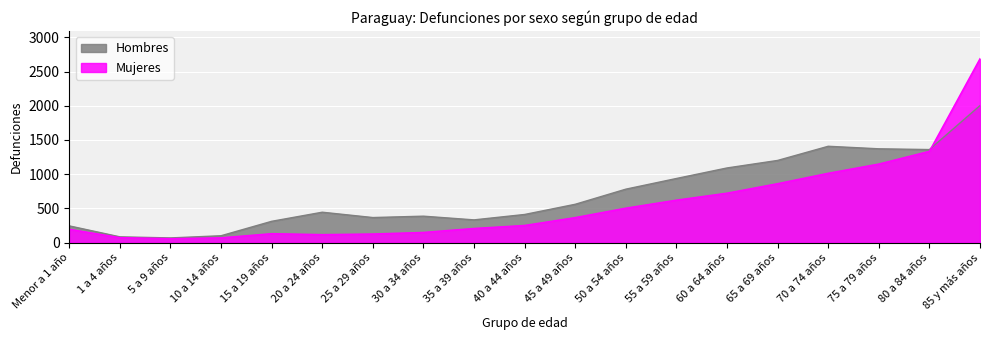

What is the smallest value displayed?

58